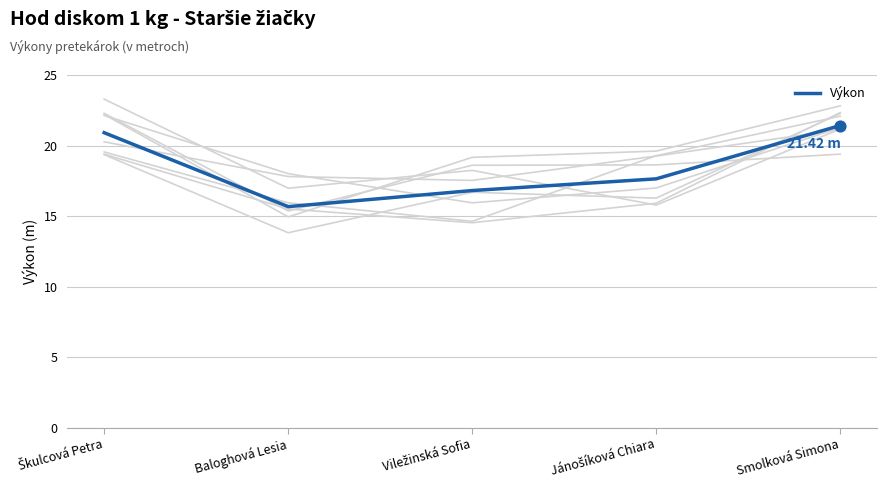

What is the change in value from Viležinská Sofia to Jánošíková Chiara?

+0.8